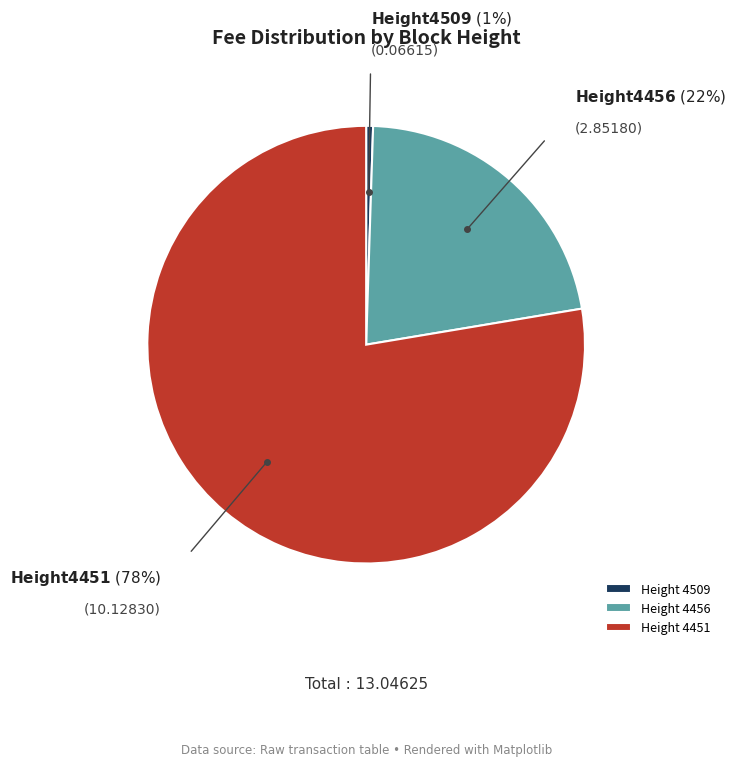

Between Height 4451 and Height 4509, which is larger?

Height 4451